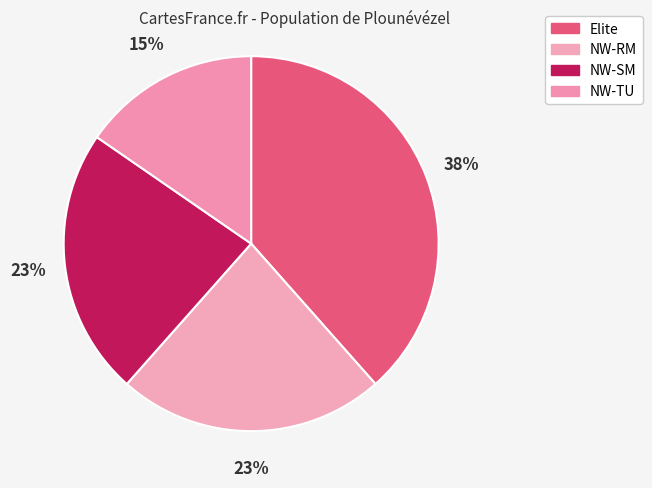

True or false: NW-SM accounts for 12% of the total.

False